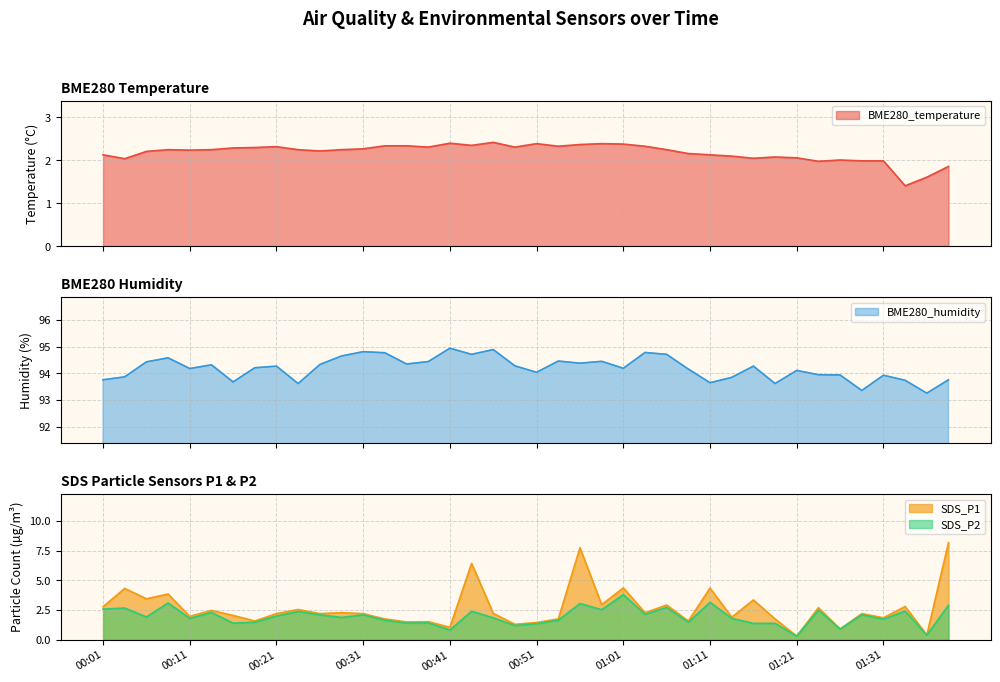

At which label is SDS_P1 closest to 4?

00:08